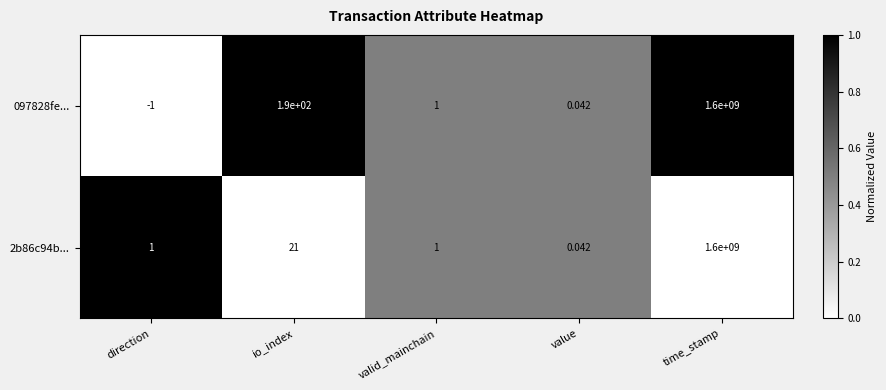

Which series has the largest total across all categories?

097828fe...